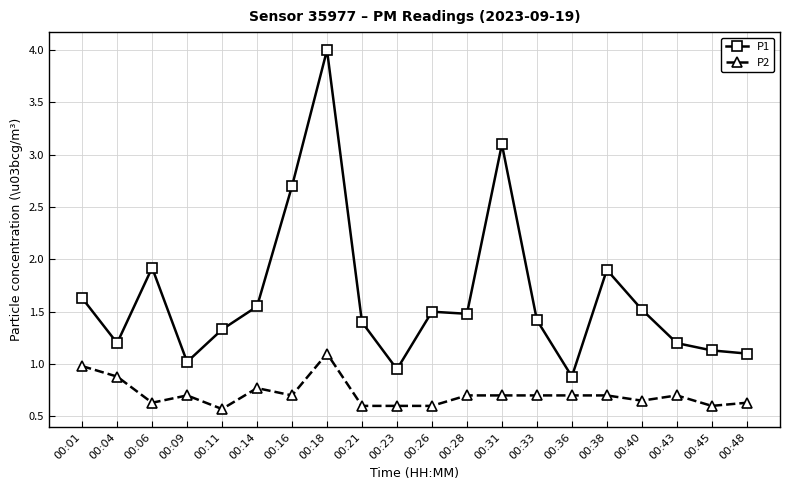

What is the value of the P1 point at the 19th from the left?

1.1